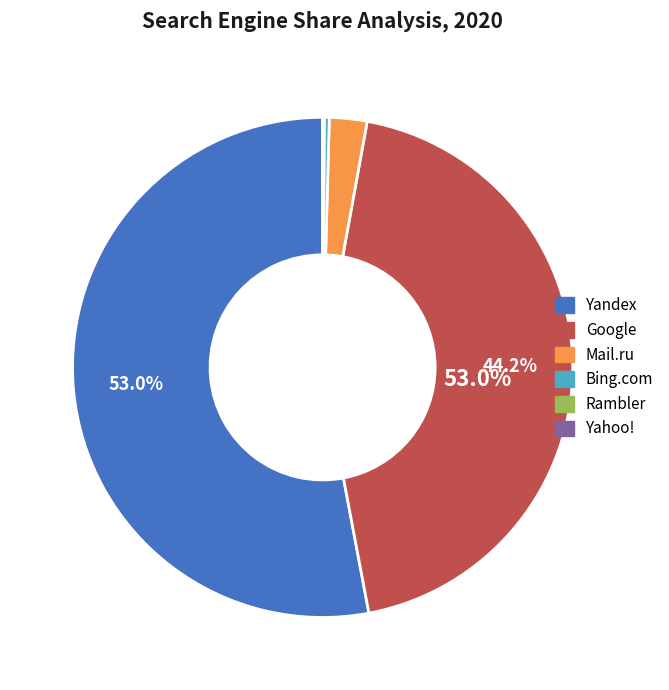

To the nearest percent, what portion does Mail.ru represent?

2%